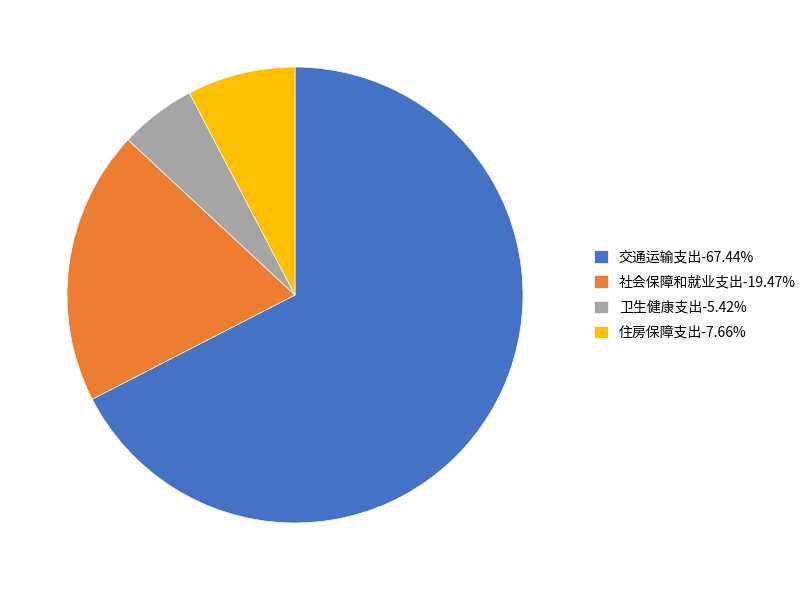

Count the number of slices in the pie.

4